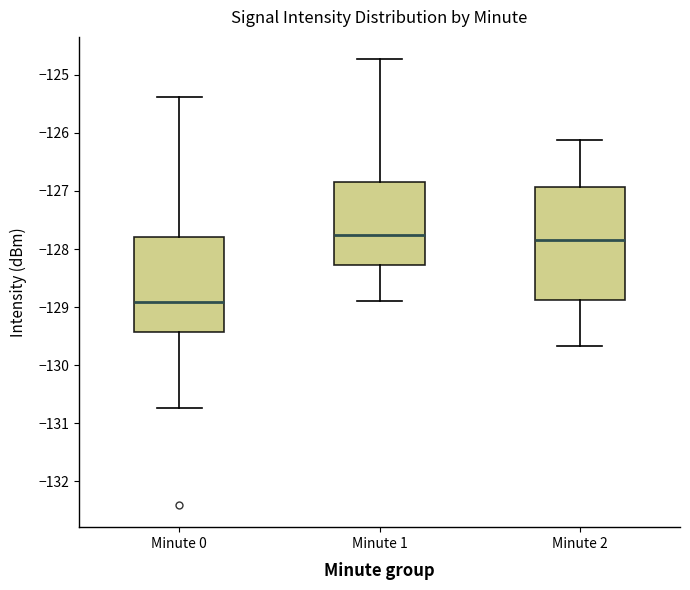

Comparing the boxes themselves (not the whiskers), which one is the tallest?

Minute 2